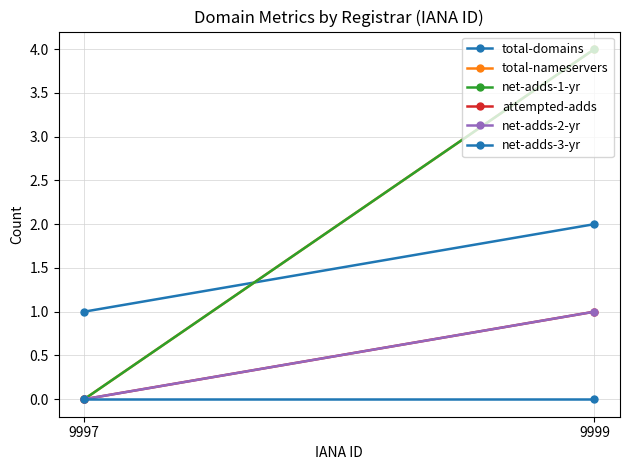

How many lines are shown in the chart?

6